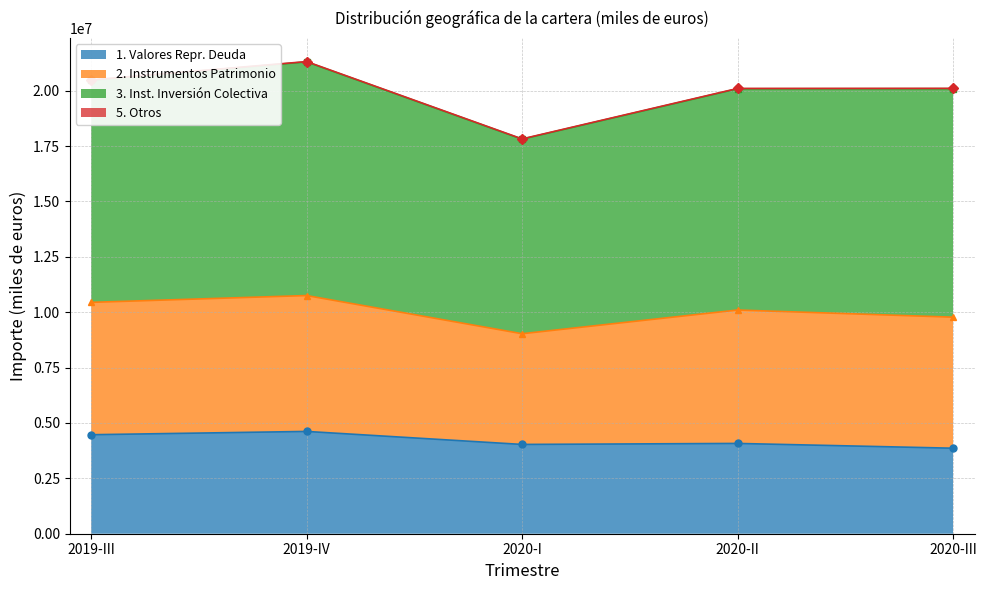

In 5. Otros, how many points are lower than both neighbors (excluding endpoints)?

1